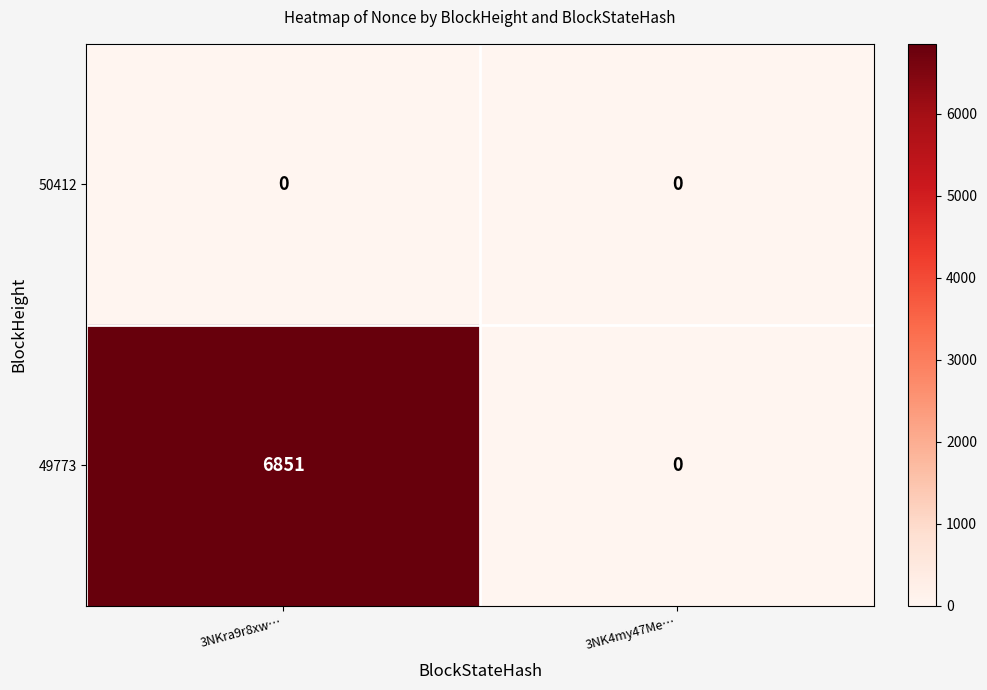

How many distinct data groups are displayed?

2